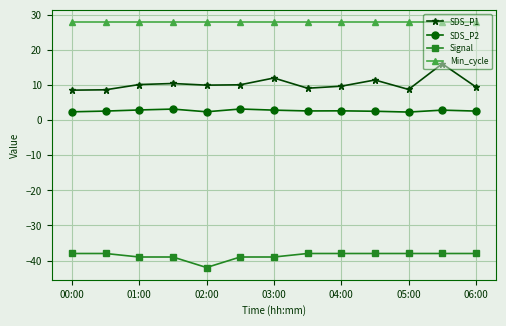

Which series has the largest range (max minus min)?

SDS_P1